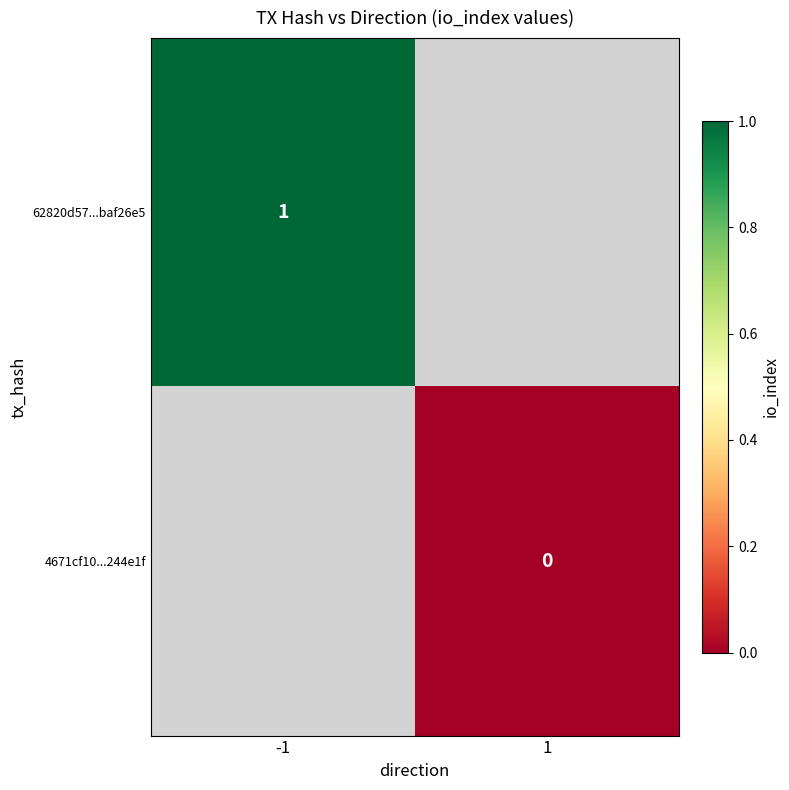

The 62820d57...baf26e5 series shows 1 at -1. True or false?

True